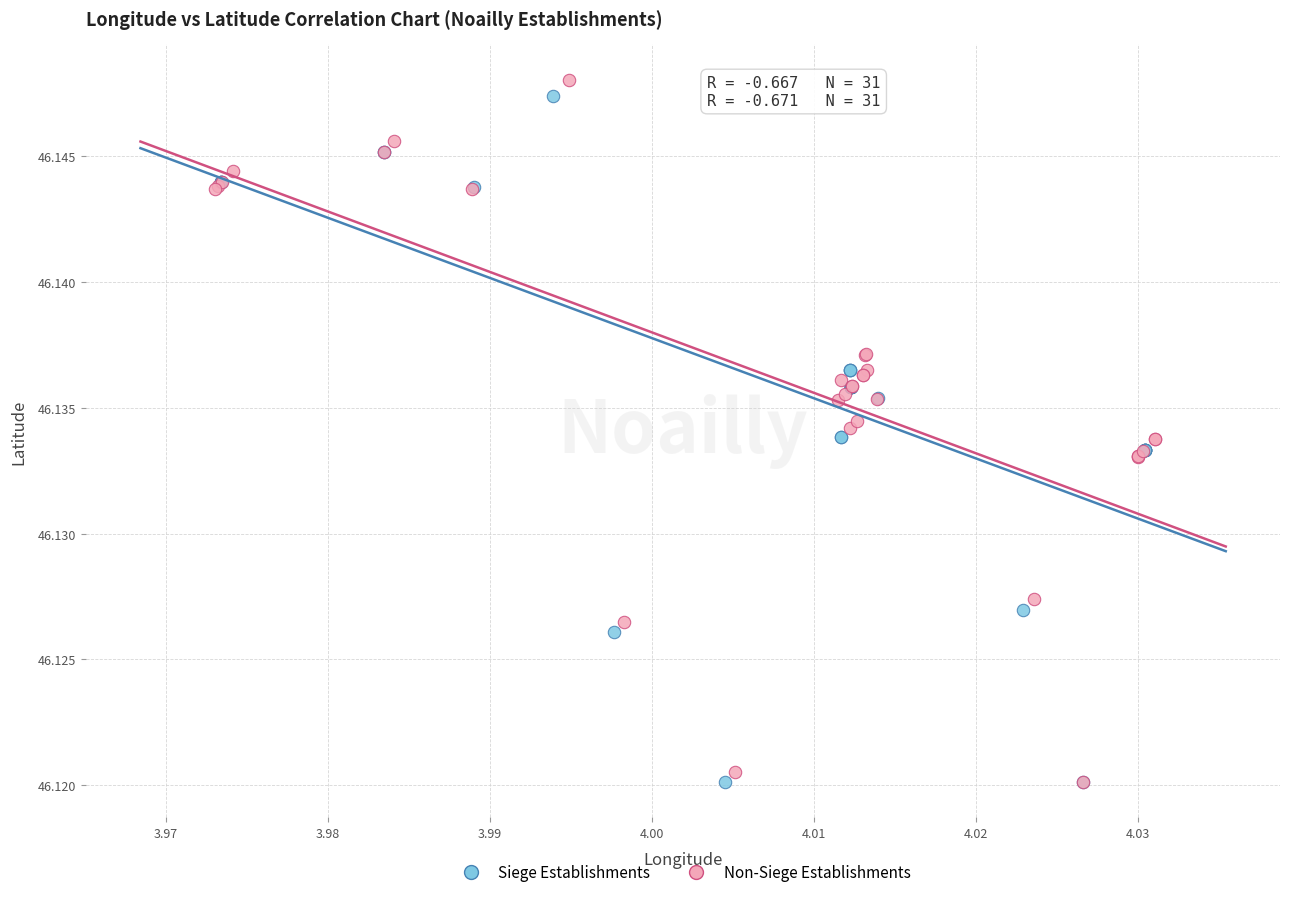

Which series has the largest Y range (max minus min)?

Non-Siege Establishments